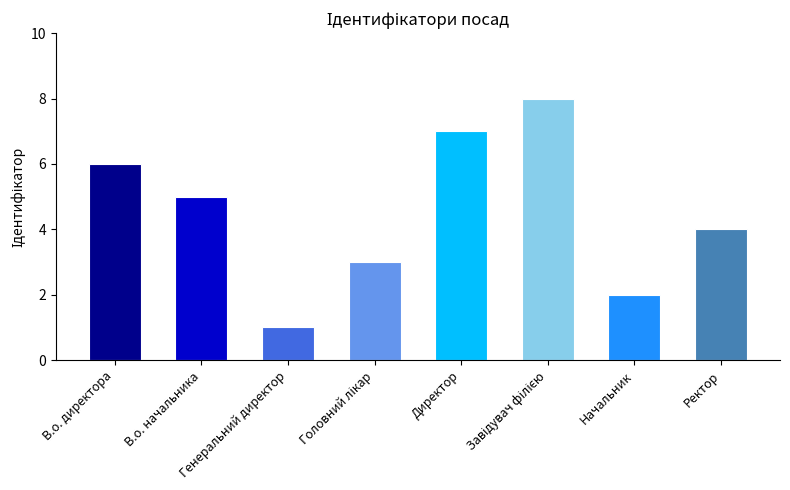

What is the label of the 1st bar from the left?

В.о. директора